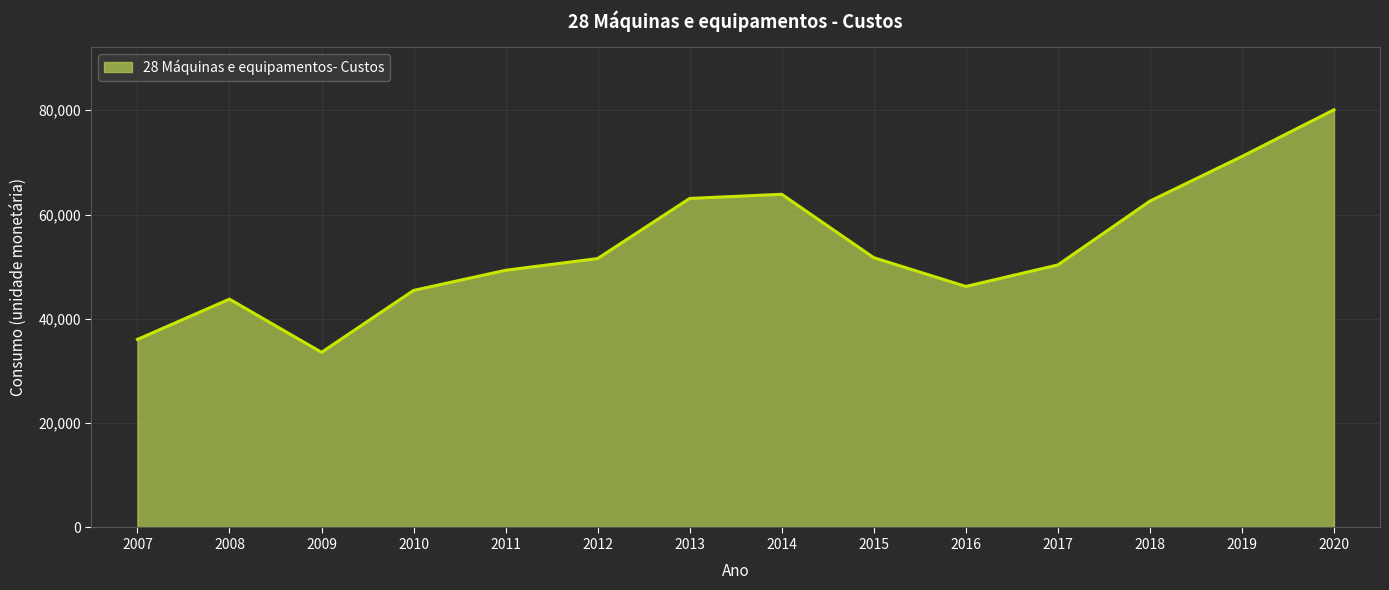

Does the chart have visible grid lines?

Yes